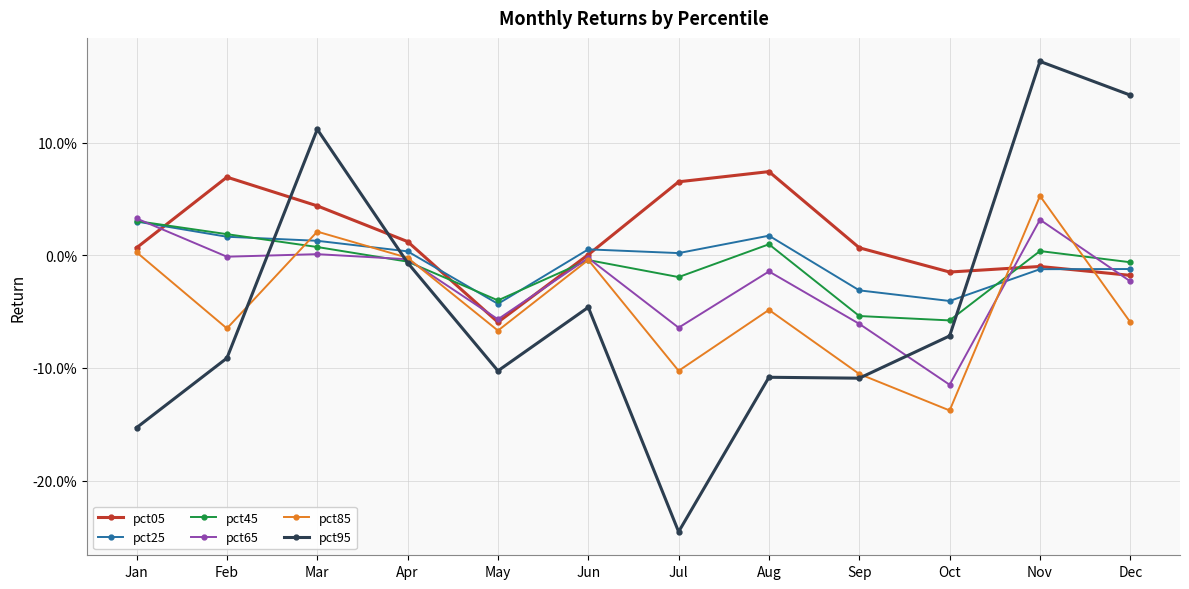

What are all the series names shown in the legend?

pct05, pct25, pct45, pct65, pct85, pct95